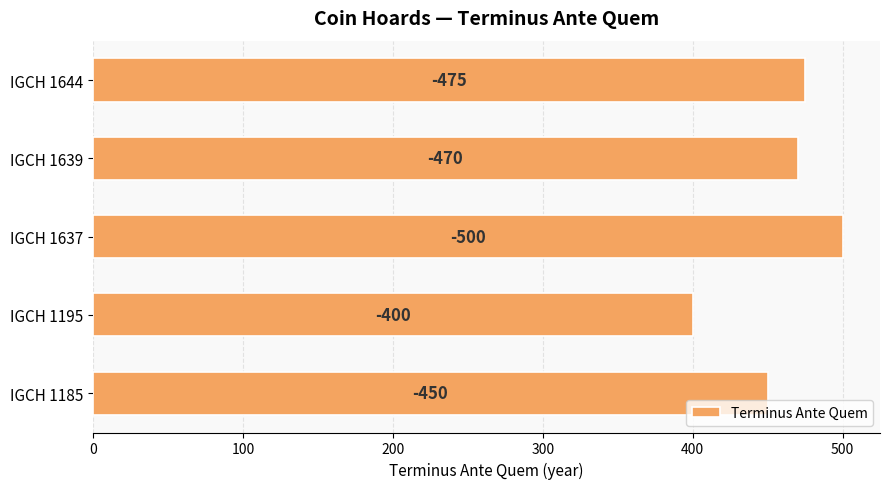

What is the difference between the maximum and second lowest values?

50